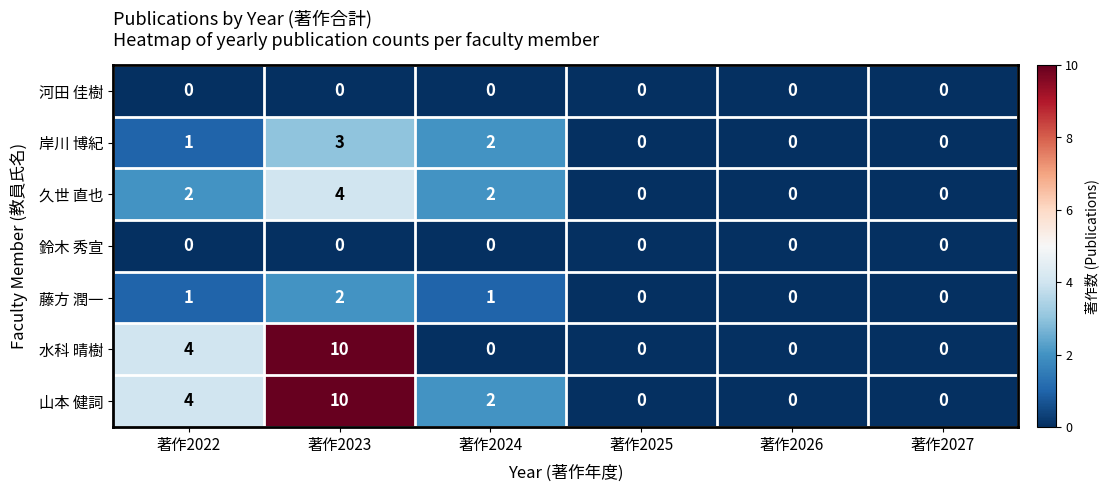

What is the difference between the maximum and second lowest values in the 水科 晴樹 series?

10